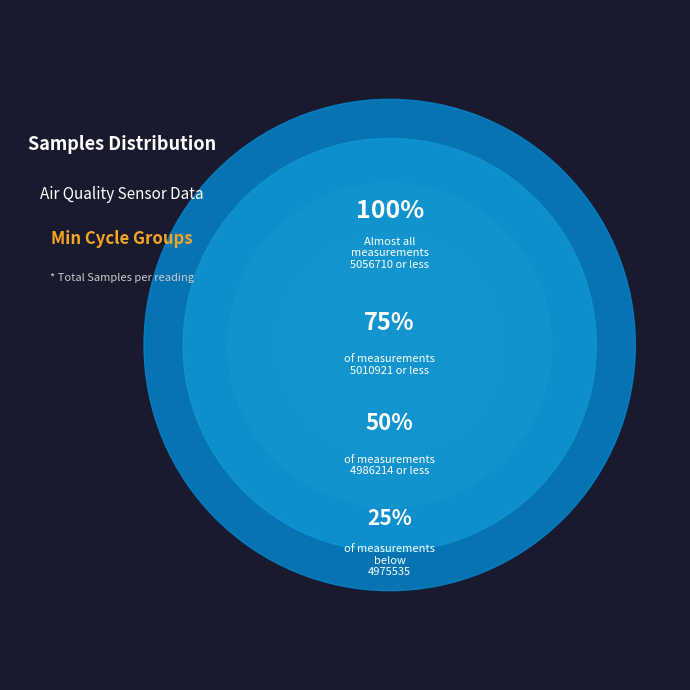

Is there any slice that represents more than half of the pie?

No